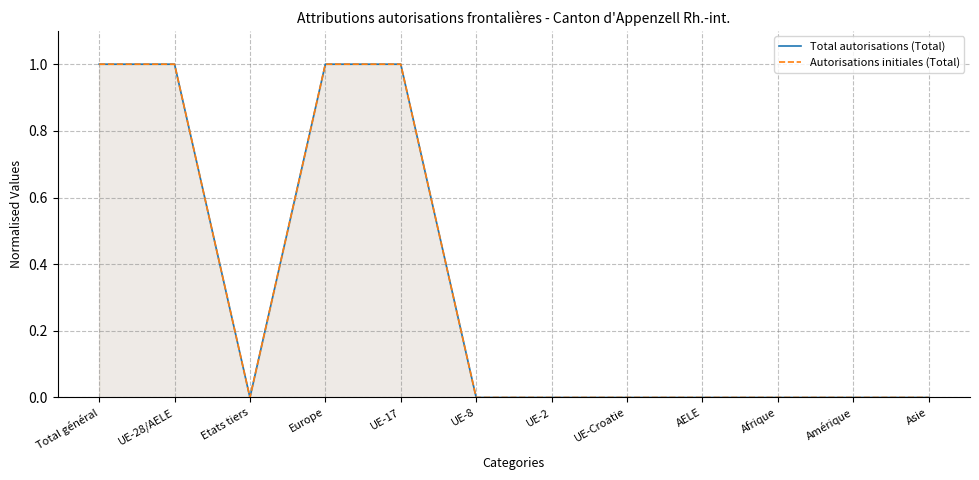

The Autorisations initiales (Total) series shows 1 at Total général. True or false?

True